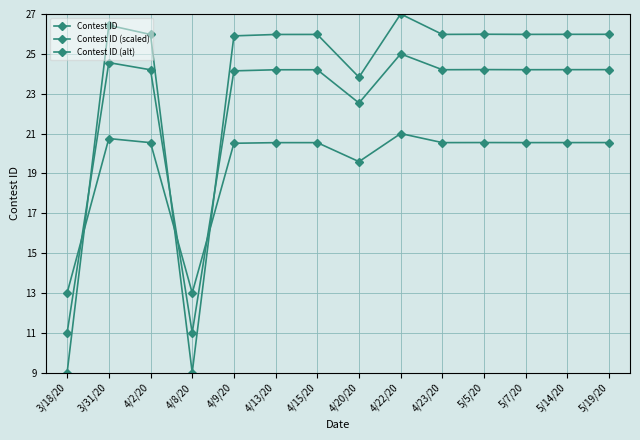

The value of Contest ID (alt) at 4/13/20 is 6.4. True or false?

False